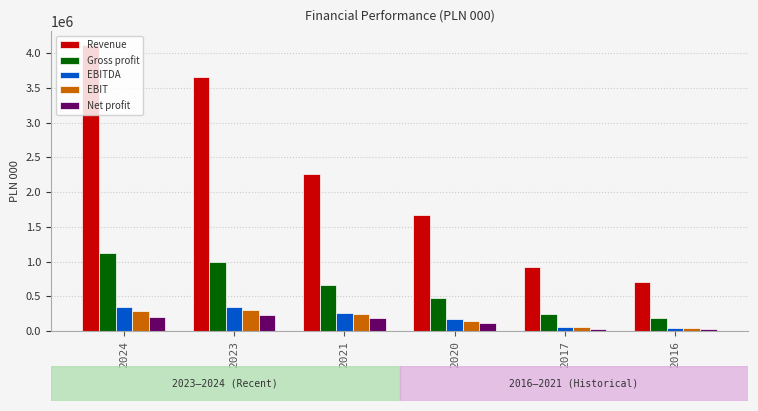

How many bars are there in total?

30